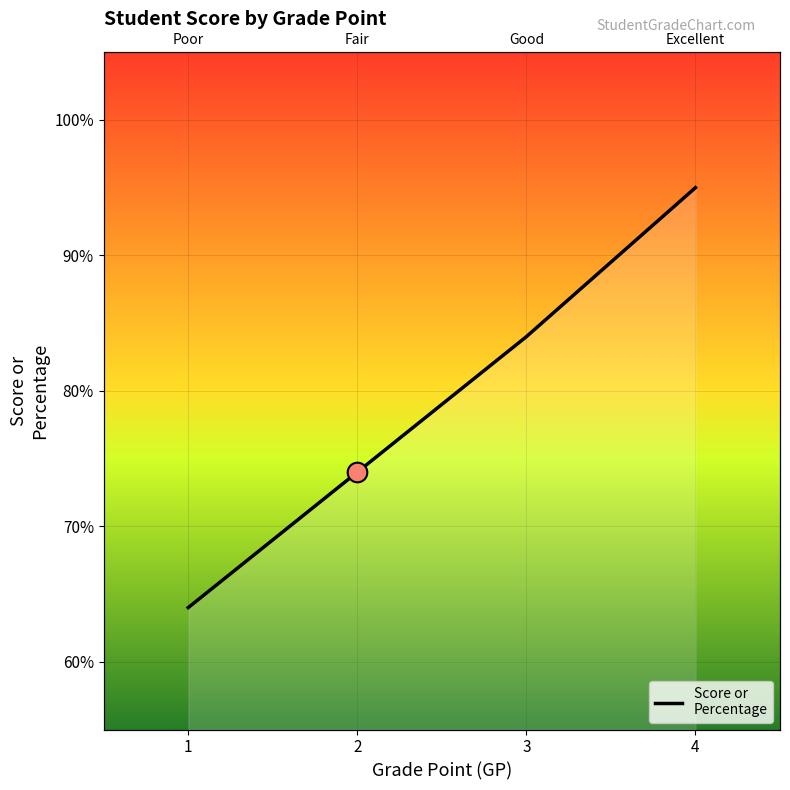

What is the change in value from 2 to 4?

+21